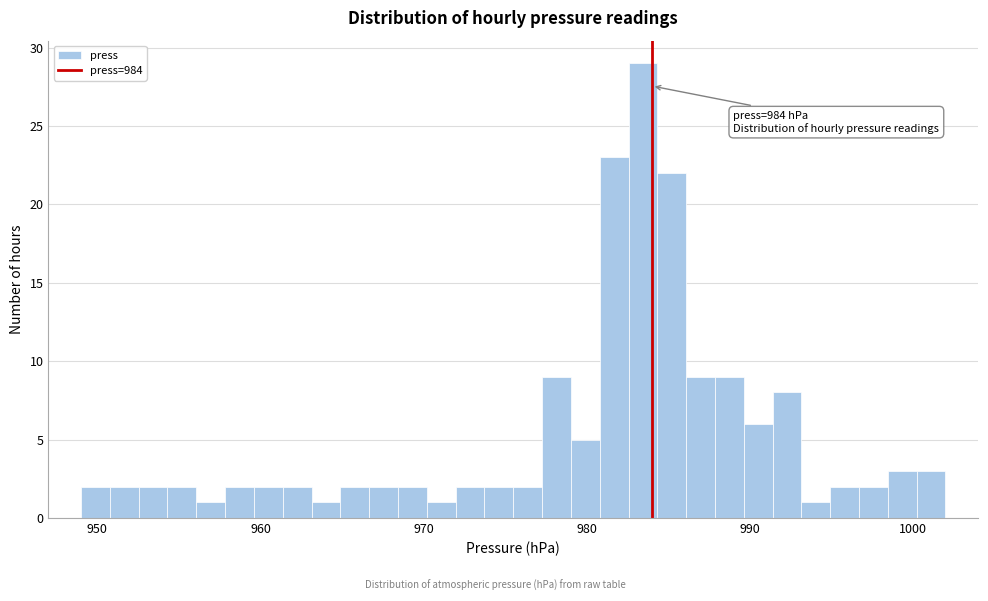

Around what value on the x-axis is the tallest bar? Give the approximate position of its centre, as read against the axis.

983